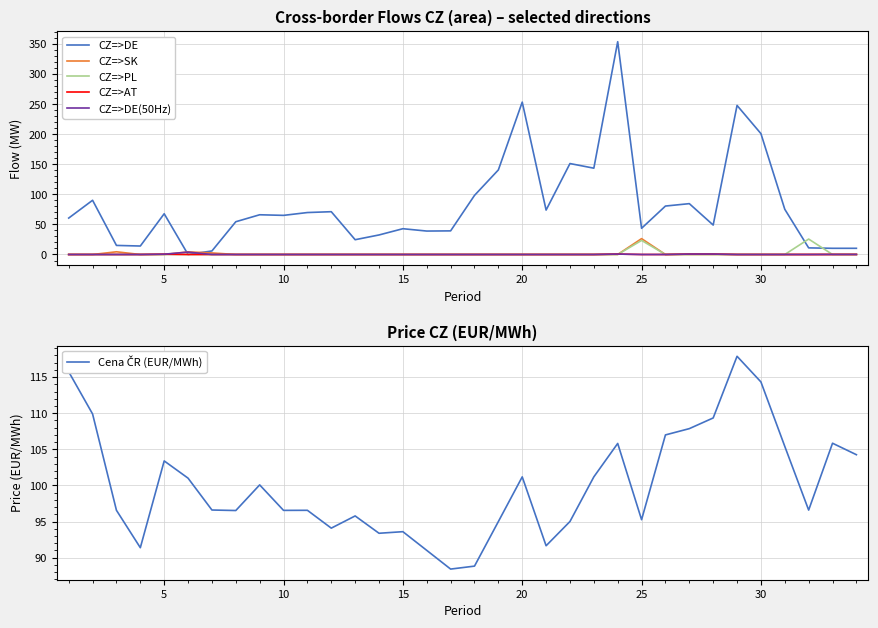

Reading left to right, list all the values displayed in this chart.

CZ=>DE: 60.6	90.2	15.1	14.1	67.8	0.0	5.9	54.5	66.1	65.1	69.8	71.2	24.6	32.5	42.9	39.0	39.3	98.3	140.7	253.5	73.9	151.3	143.6	354.0	43.6	80.6	84.6	49.0	248.0	201.1	75.2	11.0	10.3	10.3
CZ=>SK: 0.0	0.0	4.5	0.0	0.0	4.3	2.6	0.0	0.0	0.0	0.0	0.0	0.0	0.0	0.0	0.0	0.0	0.0	0.0	0.0	0.0	0.0	0.0	0.0	26.4	0.0	0.0	0.0	0.0	0.0	0.0	0.0	0.0	0.0
CZ=>PL: 0.0	0.0	0.0	0.0	0.0	0.0	0.0	0.0	0.0	0.0	0.0	0.0	0.0	0.0	0.0	0.0	0.0	0.0	0.0	0.0	0.0	0.0	0.0	0.0	23.4	0.0	0.0	0.0	0.0	0.0	0.0	25.7	0.0	0.0
CZ=>AT: 0.0	0.0	0.0	0.0	0.5	0.0	0.0	0.0	0.0	0.0	0.0	0.0	0.0	0.0	0.0	0.0	0.0	0.0	0.0	0.0	0.0	0.0	0.0	0.7	0.0	0.0	0.7	0.7	0.0	0.0	0.0	0.0	0.1	0.1
CZ=>DE(50Hz): 0.0	0.0	0.0	0.0	0.5	4.0	0.0	0.0	0.0	0.0	0.0	0.0	0.0	0.0	0.0	0.0	0.0	0.0	0.0	0.0	0.0	0.0	0.0	0.7	0.0	0.0	0.7	0.7	0.0	0.0	0.0	0.0	0.1	0.1
Cena ČR (EUR/MWh): 115.7	109.9	96.6	91.4	103.4	101.0	96.6	96.5	100.1	96.5	96.6	94.1	95.8	93.4	93.6	91.0	88.4	88.8	95.0	101.2	91.7	95.0	101.2	105.8	95.3	107.0	107.9	109.3	117.9	114.3	105.4	96.6	105.8	104.3